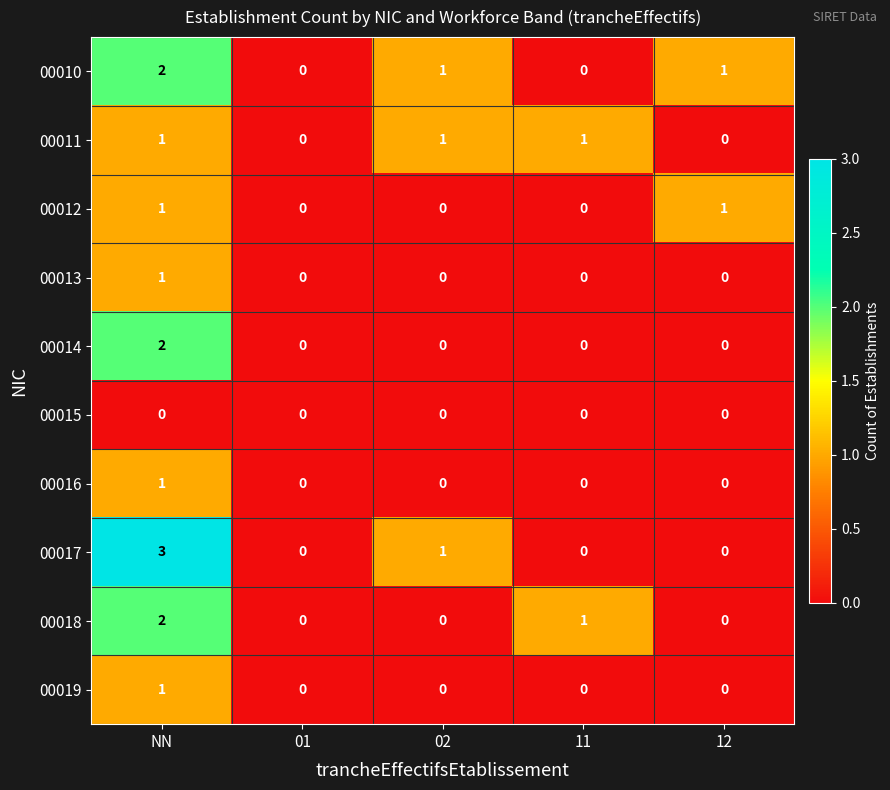

What is the sum of all 00017 values?

4